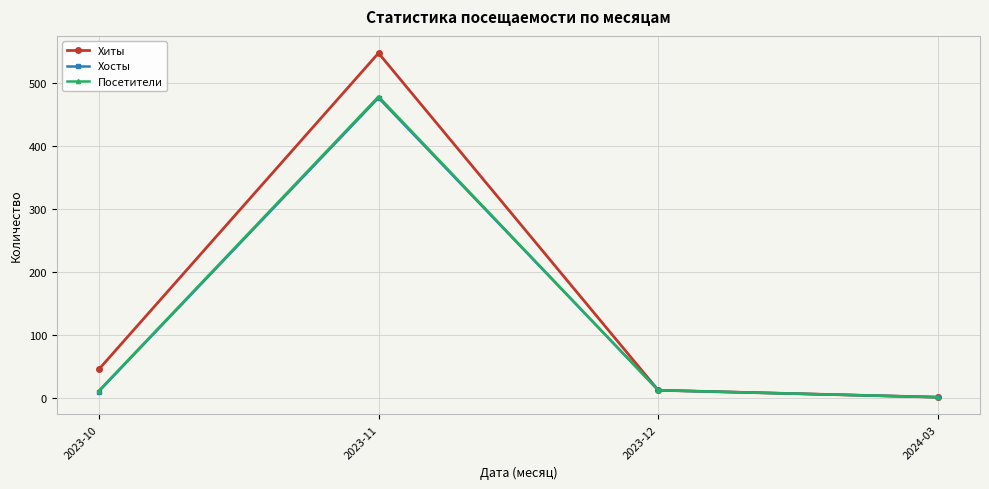

Is the value of Посетители at 2024-03 greater than the value of Хосты at 2023-11?

No